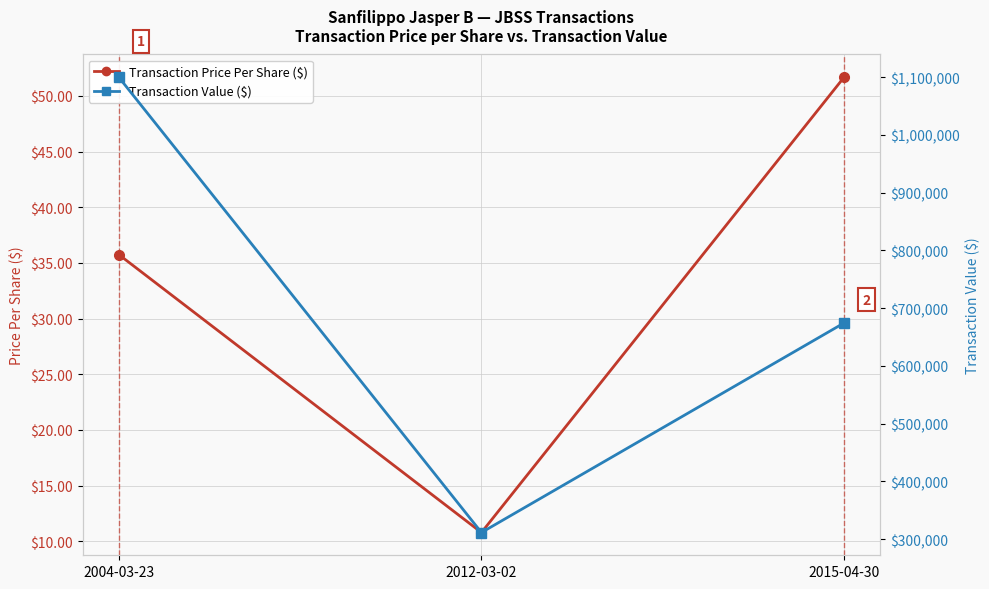

The value of Transaction Value ($) at 2012-03-02 is 518289.0. True or false?

False